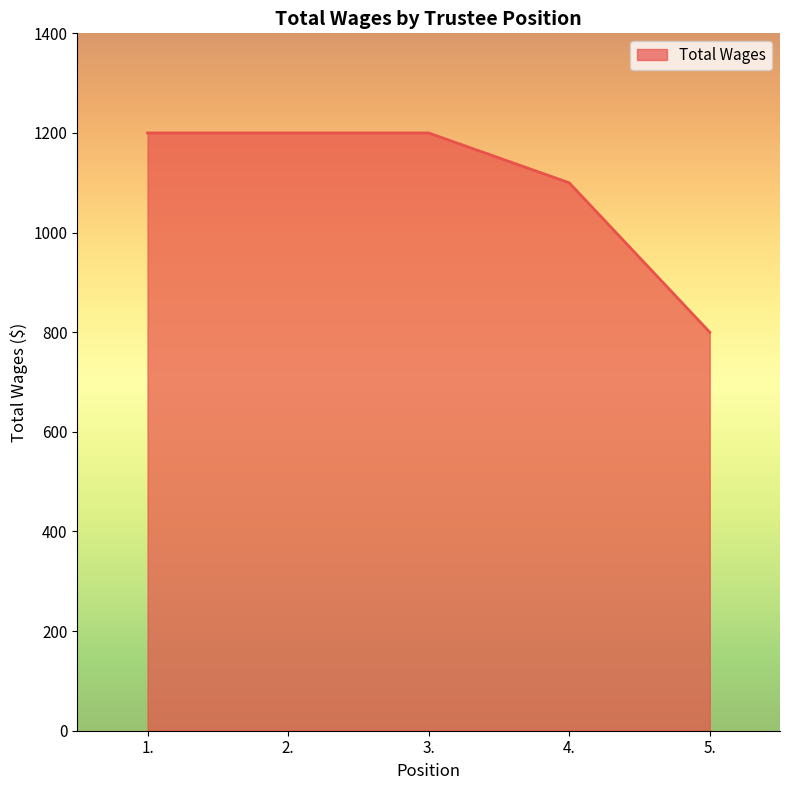

True or false: the data shows 204 at 5..

False